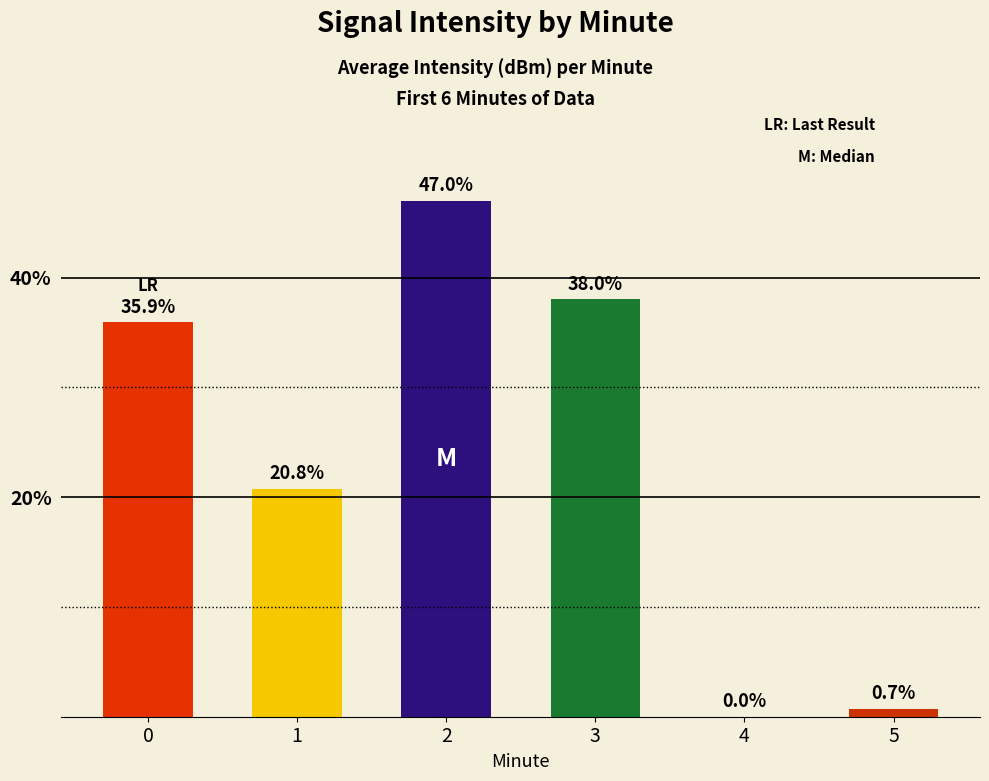

Read the value at 1.

20.8